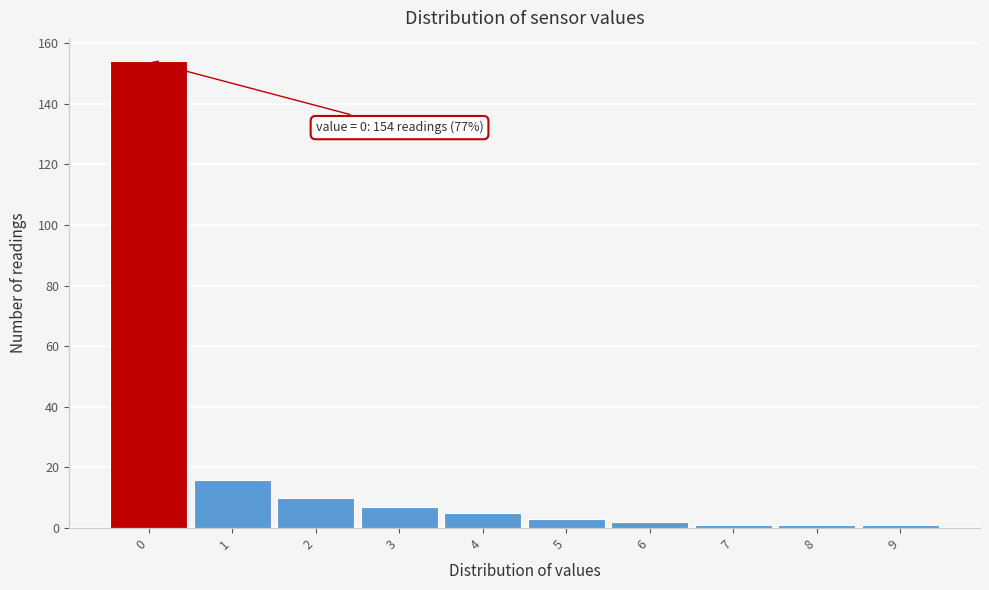

Over which range of the x-axis is the bar tallest?

-0.5 to 0.5